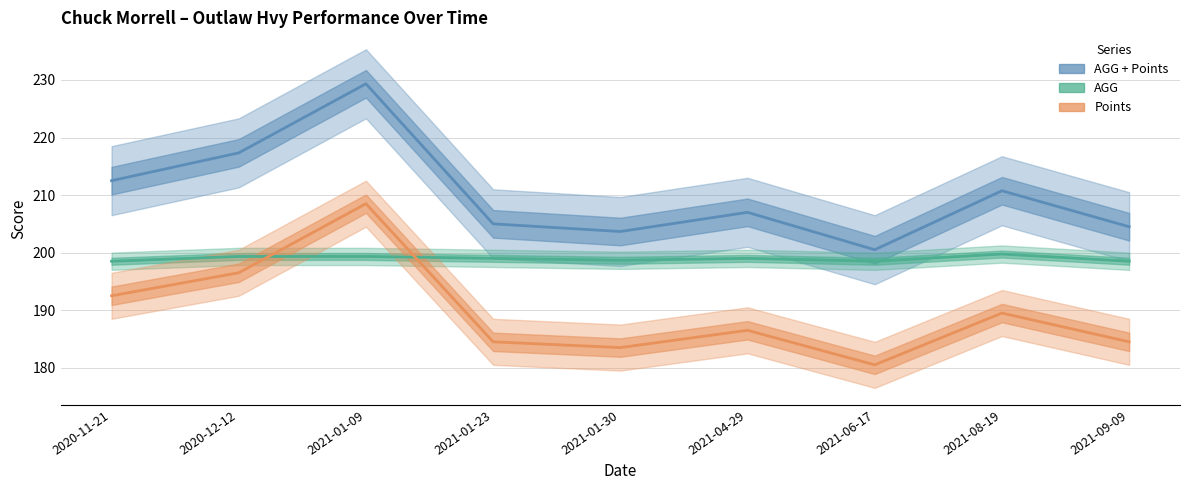

How many categories are shown in the chart?

9